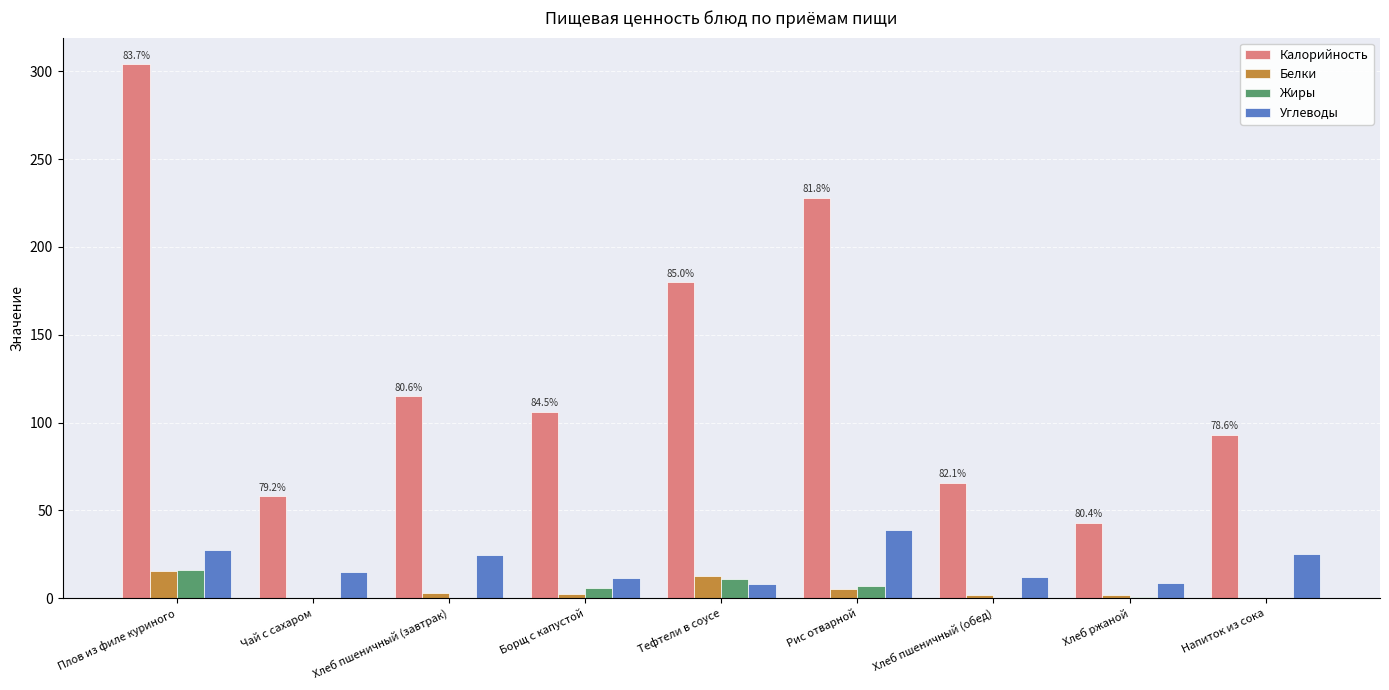

The Углеводы series shows 7.8 at Плов из филе куриного. True or false?

False